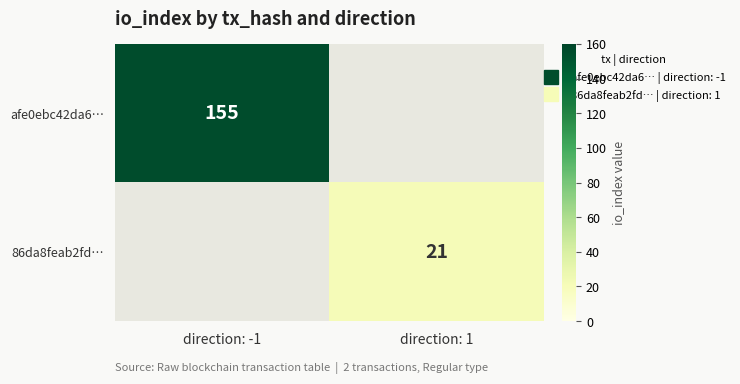

Read the afe0ebc42da6… value at direction: -1, to the nearest 5.

155